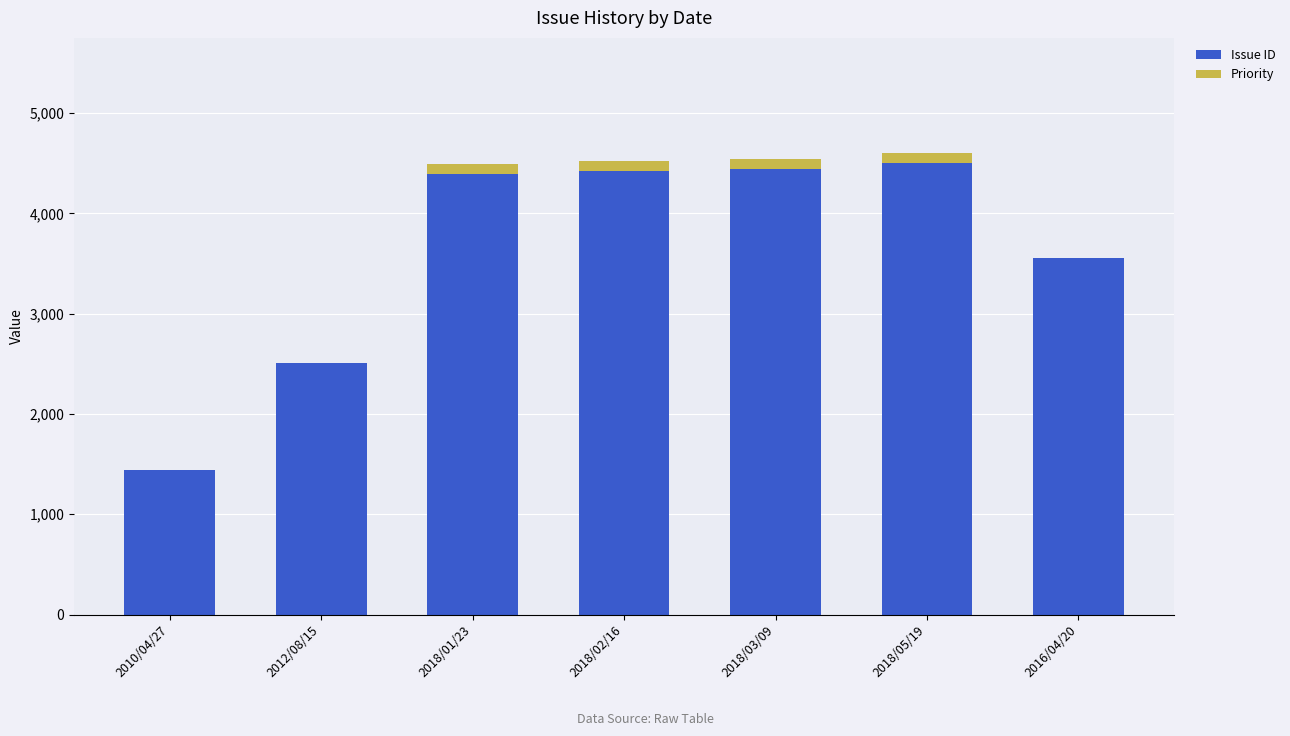

What is the maximum value for Issue ID?

4500